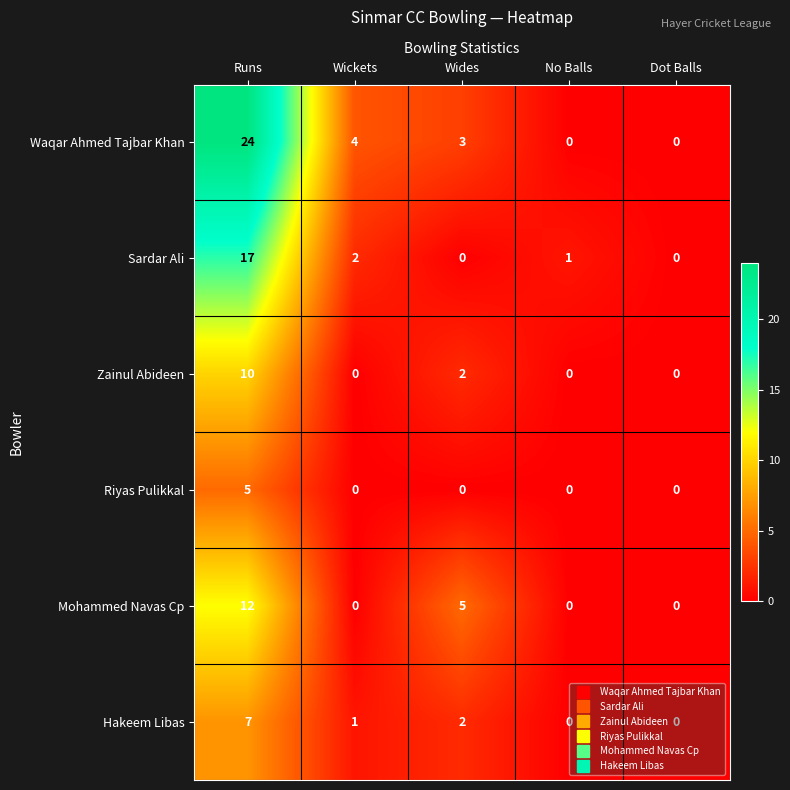

How many Mohammed Navas Cp values are between 0 and 5?

4